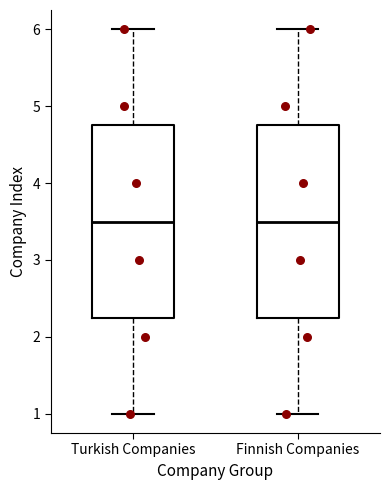

Reading left to right, transcribe this box plot: for each box, give where its median line is, the range the box spans, and where its two whiskers end, as read against the y-axis. The values are not printed on the chart, so give them approximately, as read against the axis.

Turkish Companies: median 3.5, box 2.3 to 4.8, whiskers 1.0 to 6.0
Finnish Companies: median 3.5, box 2.3 to 4.8, whiskers 1.0 to 6.0